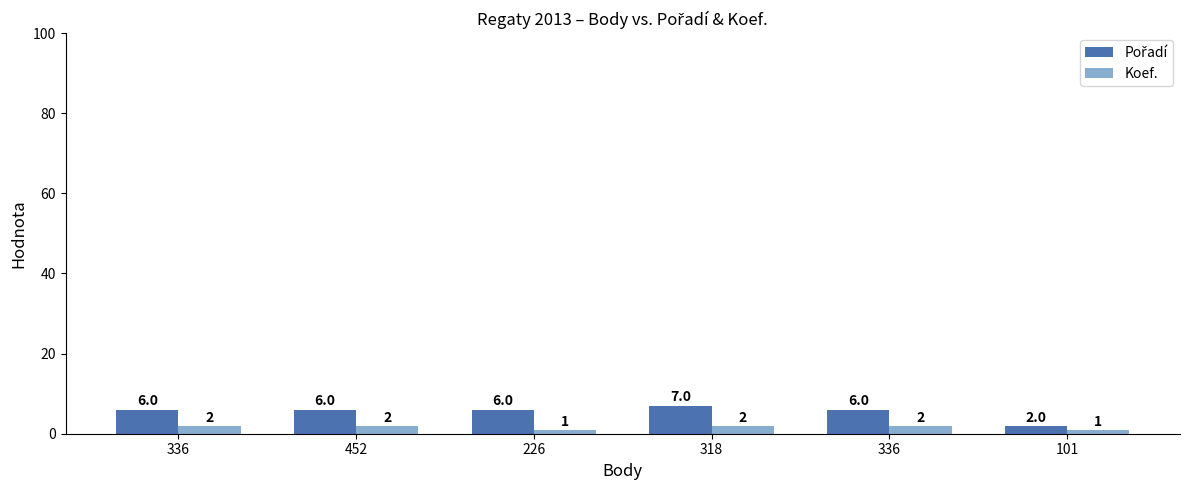

How many bars are there in each group?

2